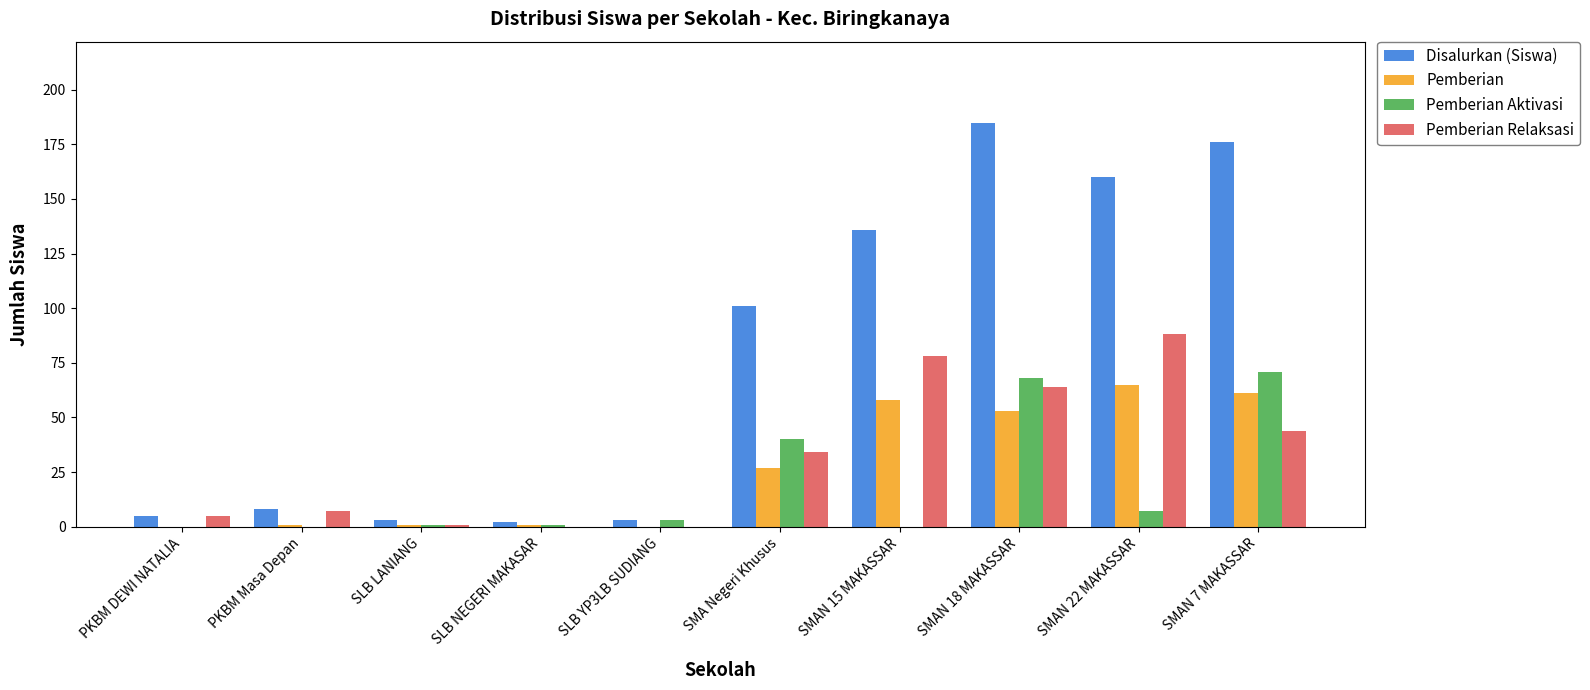

What is the spread (max minus min) of values at SMAN 22 MAKASSAR?

153